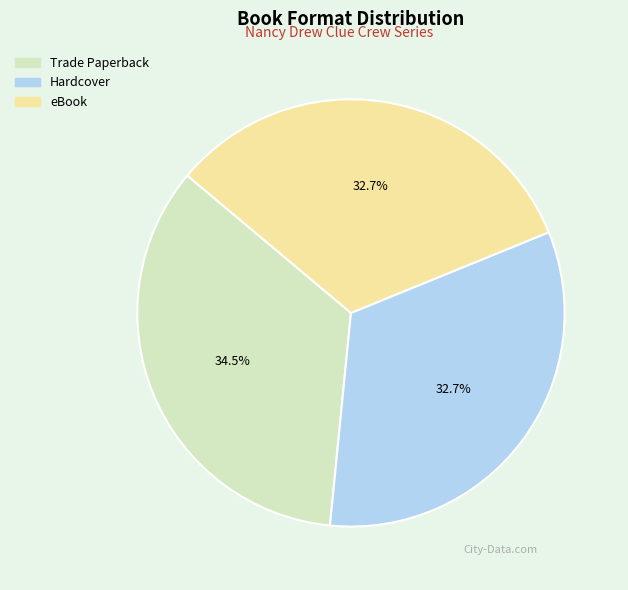

Approximately how many times larger is the value at Trade Paperback compared to Hardcover?

1.1